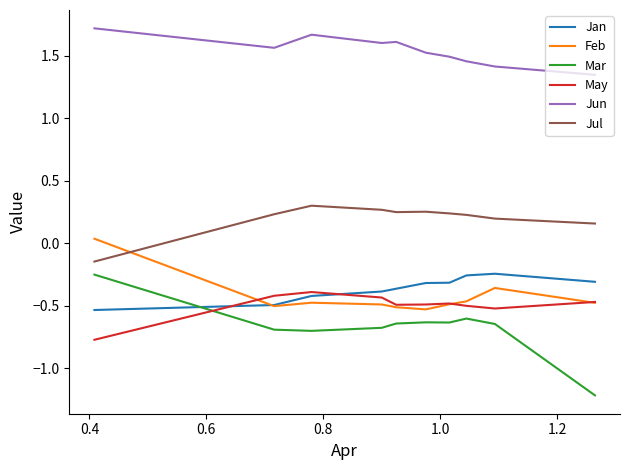

What is the smallest value displayed?

-1.2